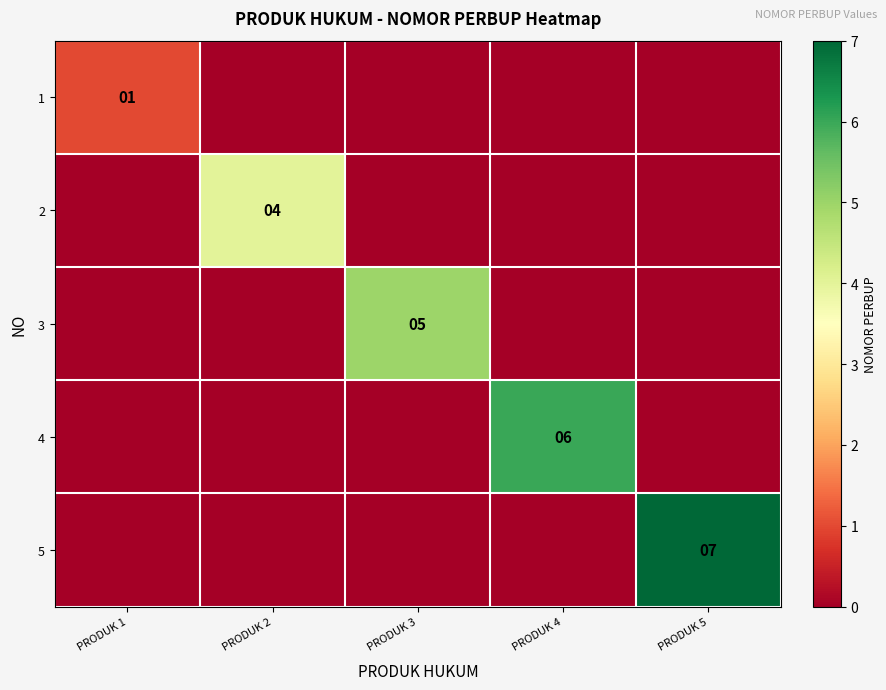

The 5 series shows 10 at PRODUK 5. True or false?

False